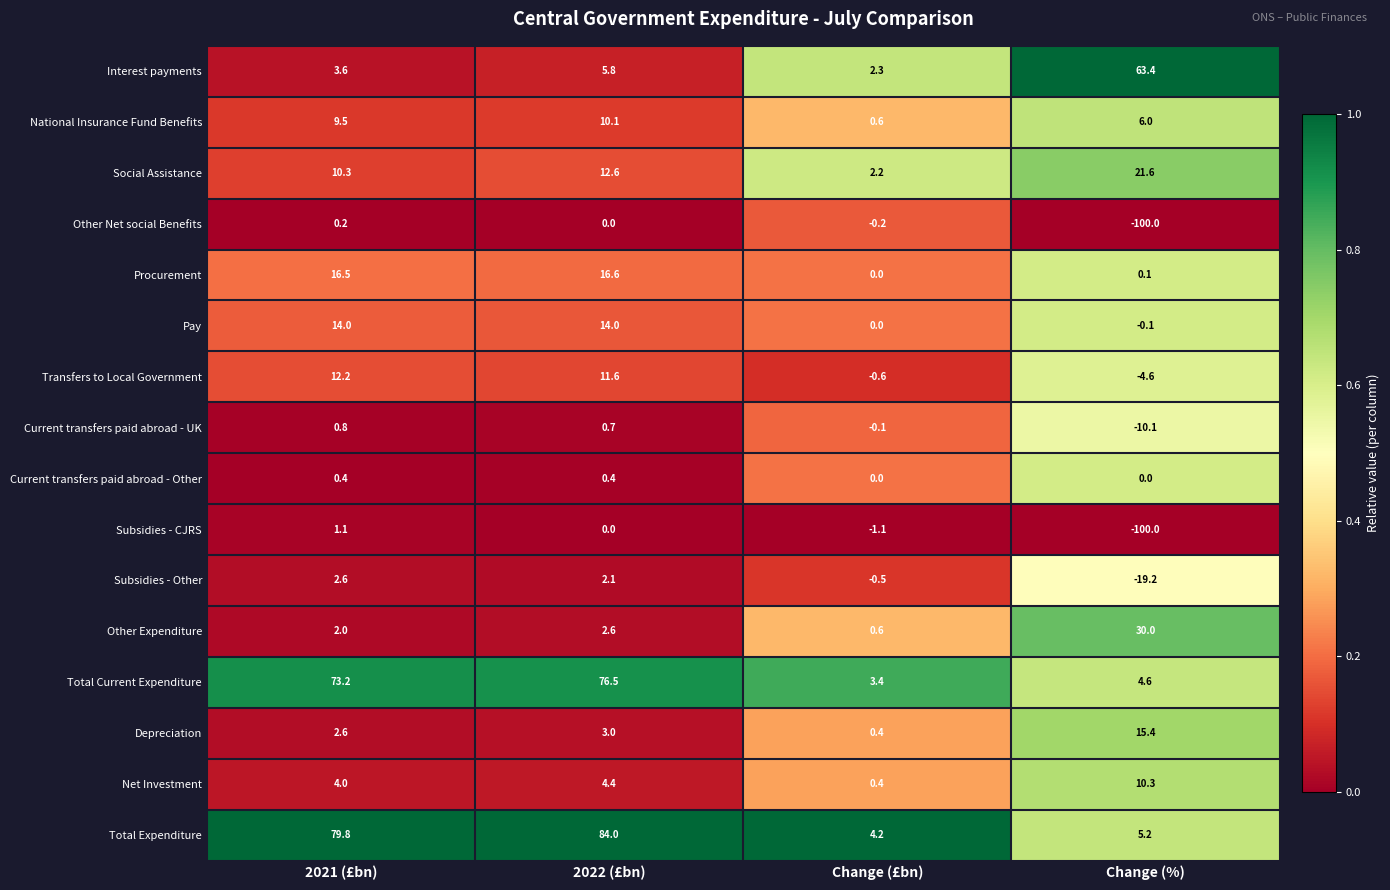

Between 2021 (£bn) and Change (%), which series saw the biggest shift?

Subsidies - CJRS